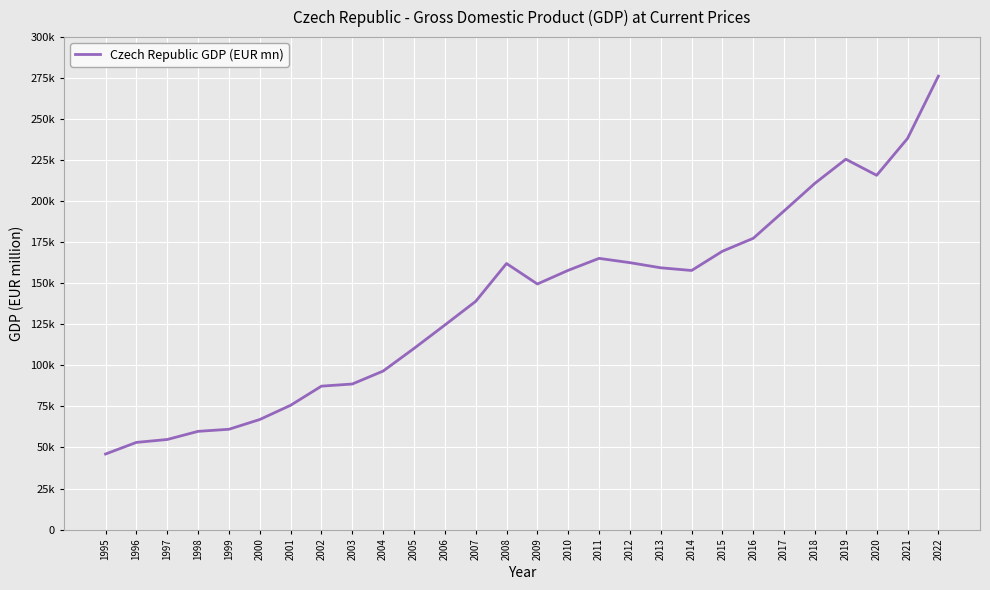

Is it true that the value at 2019 is 225609.5?

True